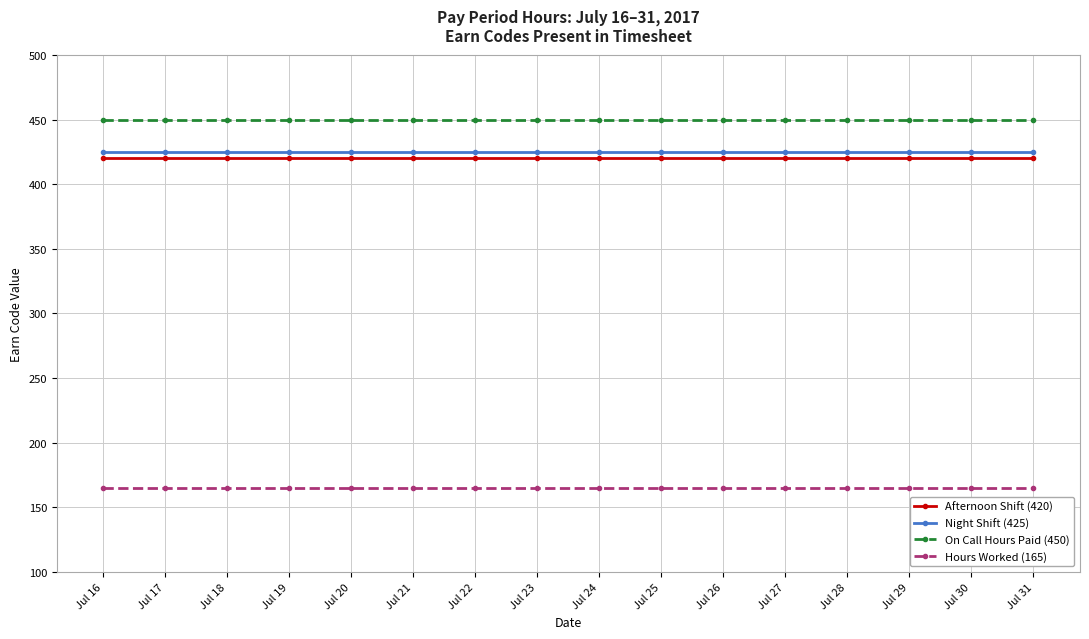

Which series has the largest total across all categories?

On Call Hours Paid (450)